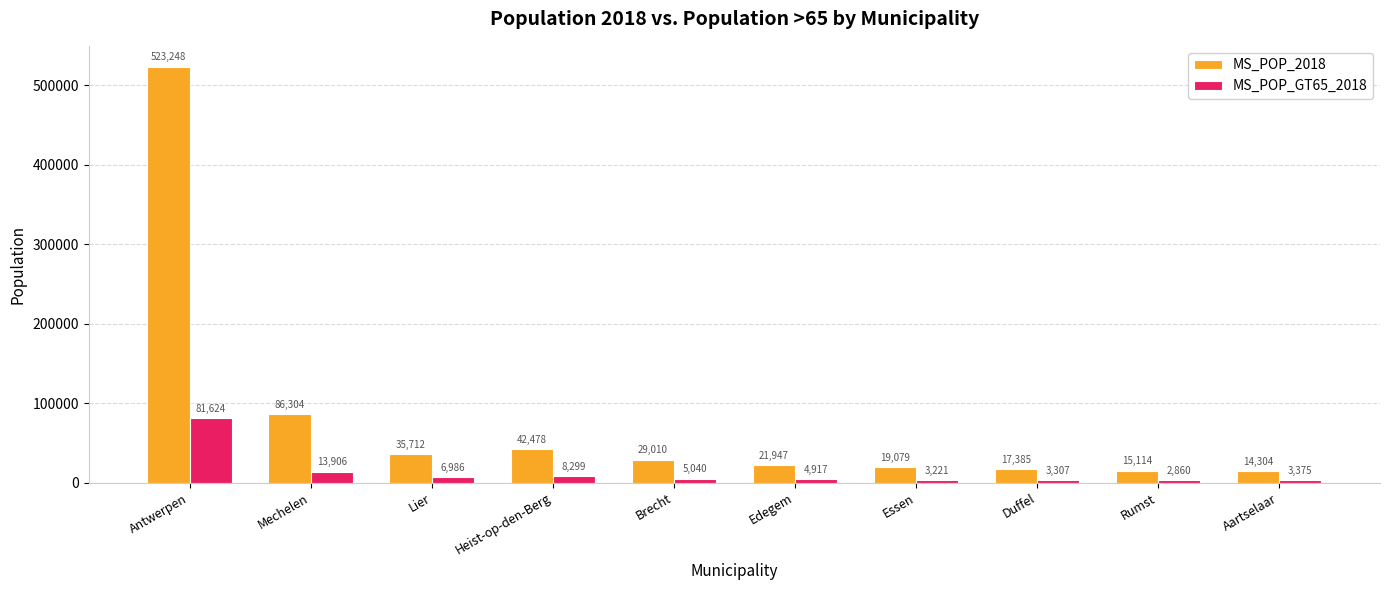

Reading left to right, what are all the values shown in this chart?

MS_POP_2018: 523248	86304	35712	42478	29010	21947	19079	17385	15114	14304
MS_POP_GT65_2018: 81624	13906	6986	8299	5040	4917	3221	3307	2860	3375